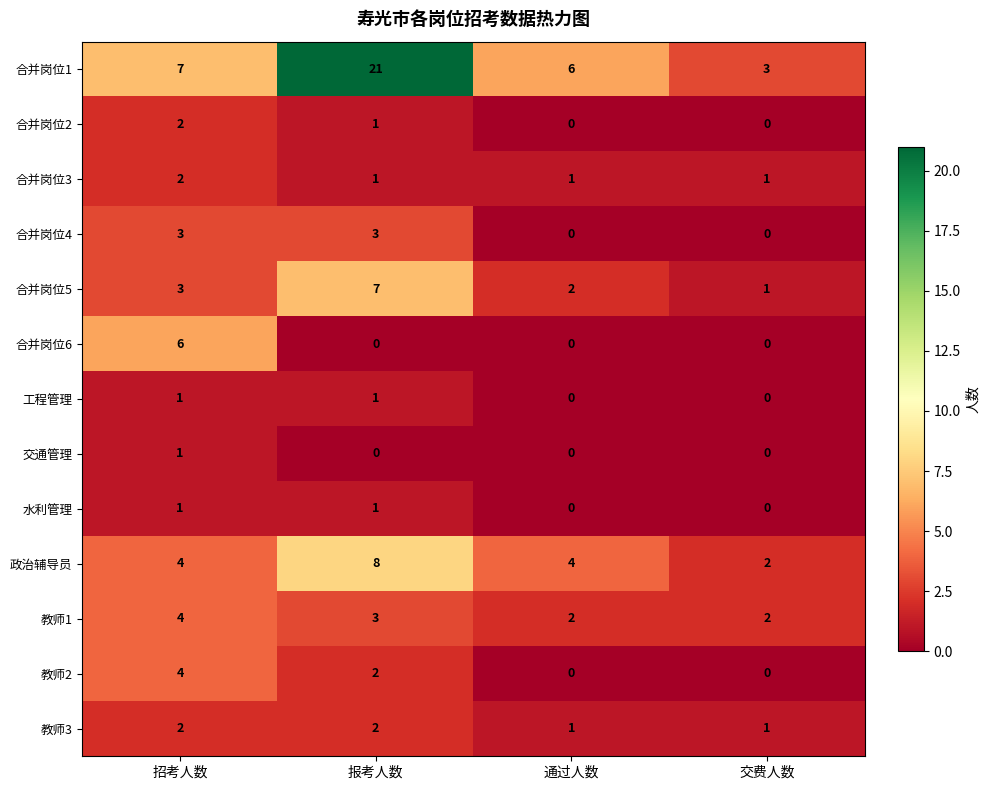

List the labels in order of 合并岗位1 value, largest first.

报考人数, 招考人数, 通过人数, 交费人数